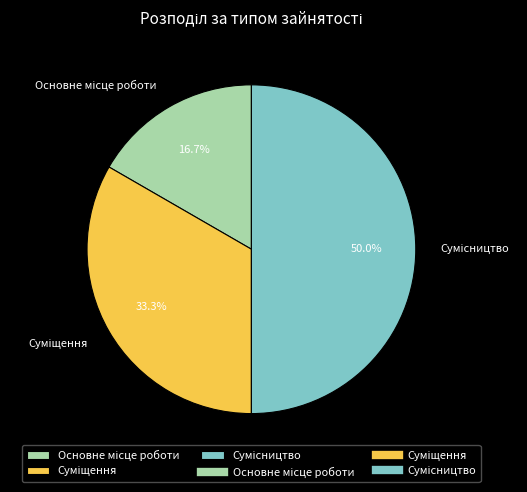

What is the largest slice in the pie chart?

Сумісництво